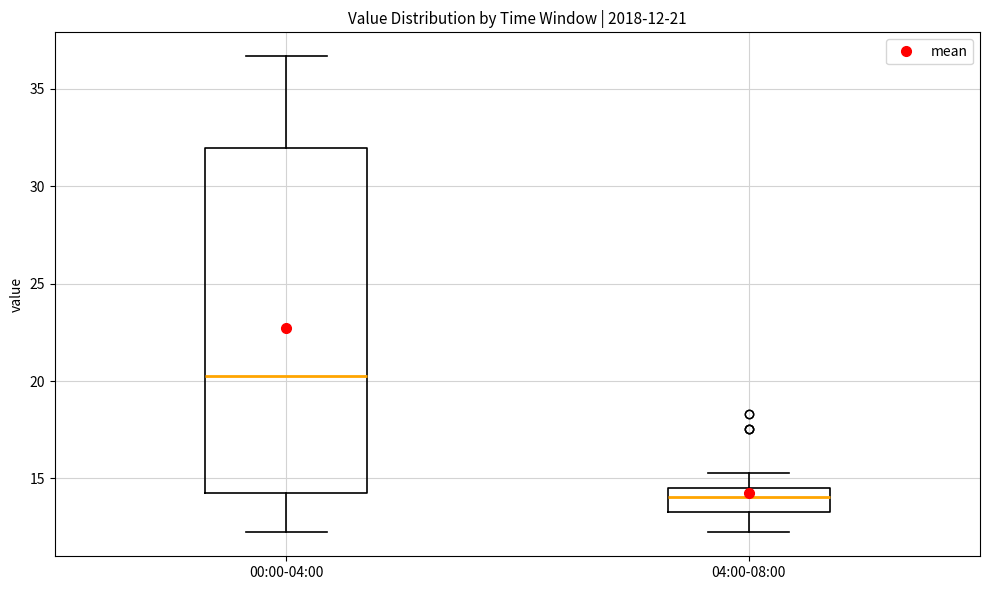

Which box's median line is the lowest?

04:00-08:00